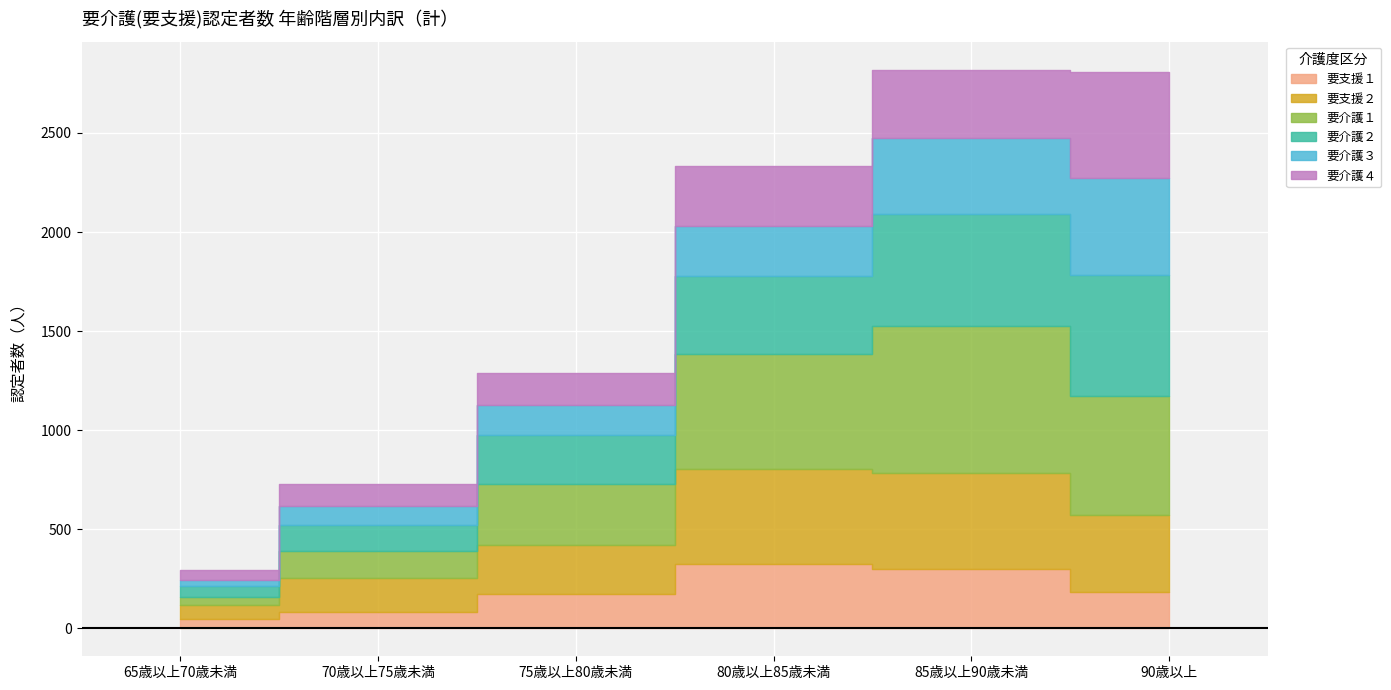

How many times do 要介護１ and 要介護４ cross each other?

1